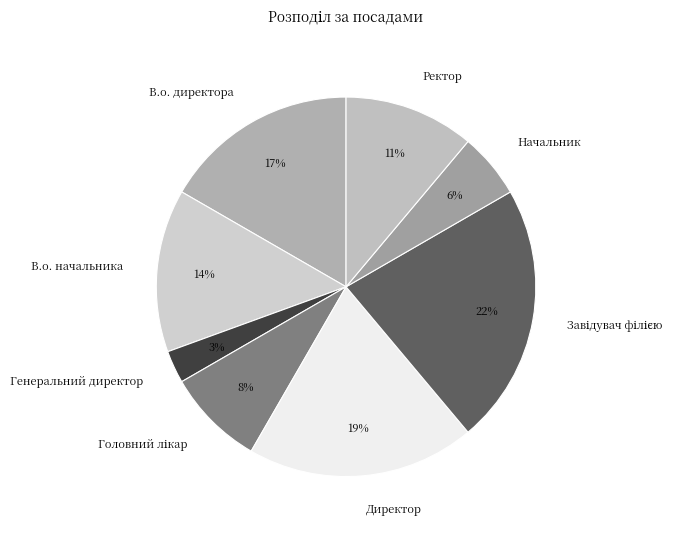

Is there a majority slice in this chart?

No